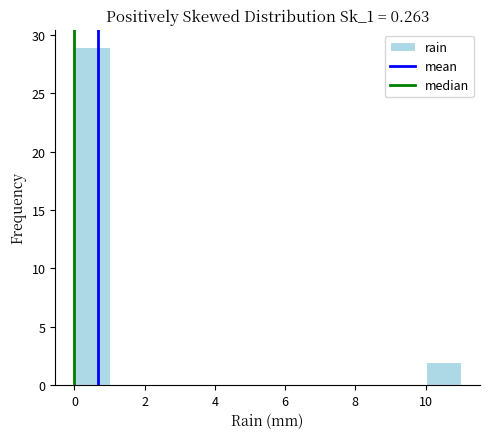

Which range on the x-axis has the tallest bar?

0 to 1